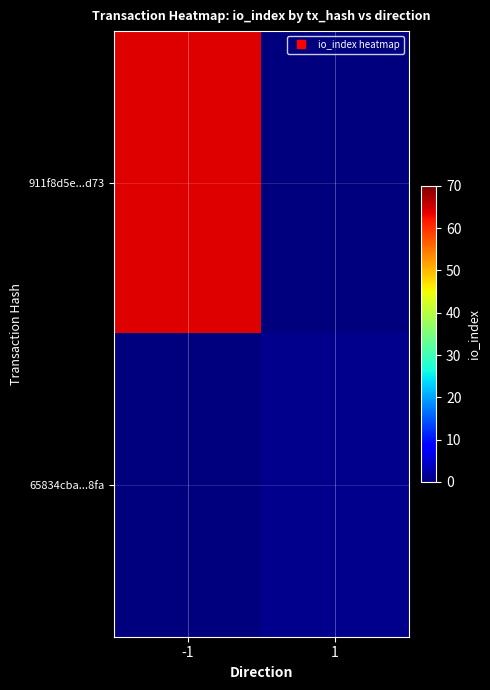

What is the total value across all series at -1?

64